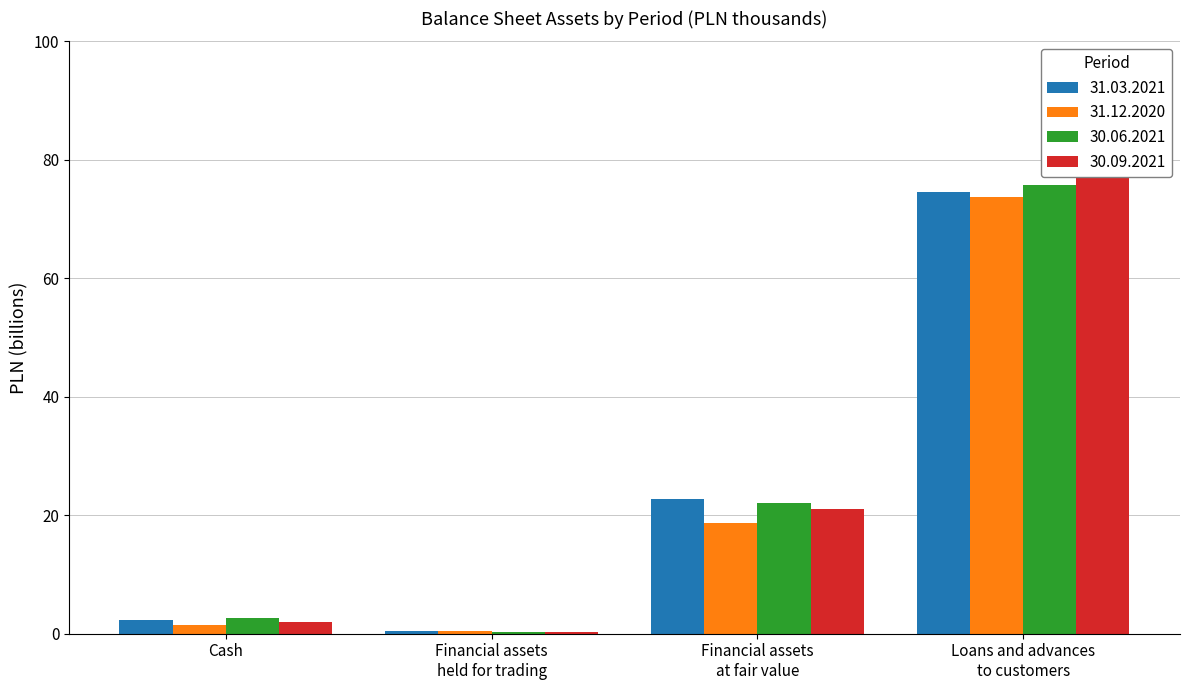

List the series in order of their peak value, lowest first.

31.12.2020, 31.03.2021, 30.06.2021, 30.09.2021